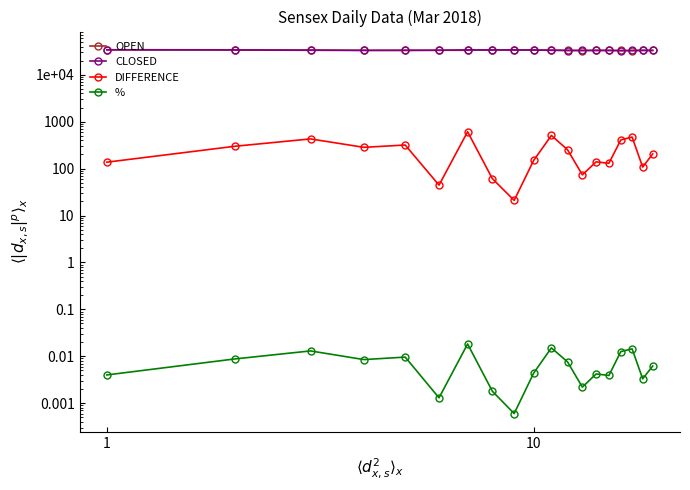

Count the number of categories in the chart.

19